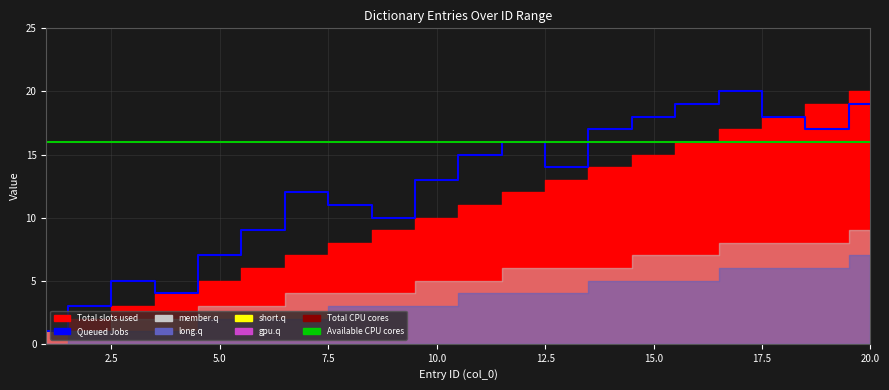

List the labels in order of Total slots used value, largest first.

20, 19, 18, 17, 16, 15, 14, 13, 12, 11, 10, 9, 8, 7, 6, 5, 4, 3, 2, 1